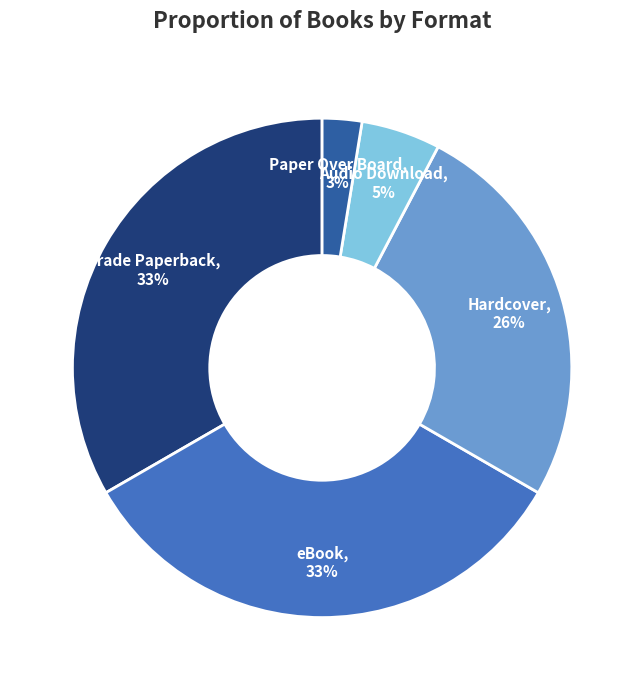

Is there a majority slice in this chart?

No